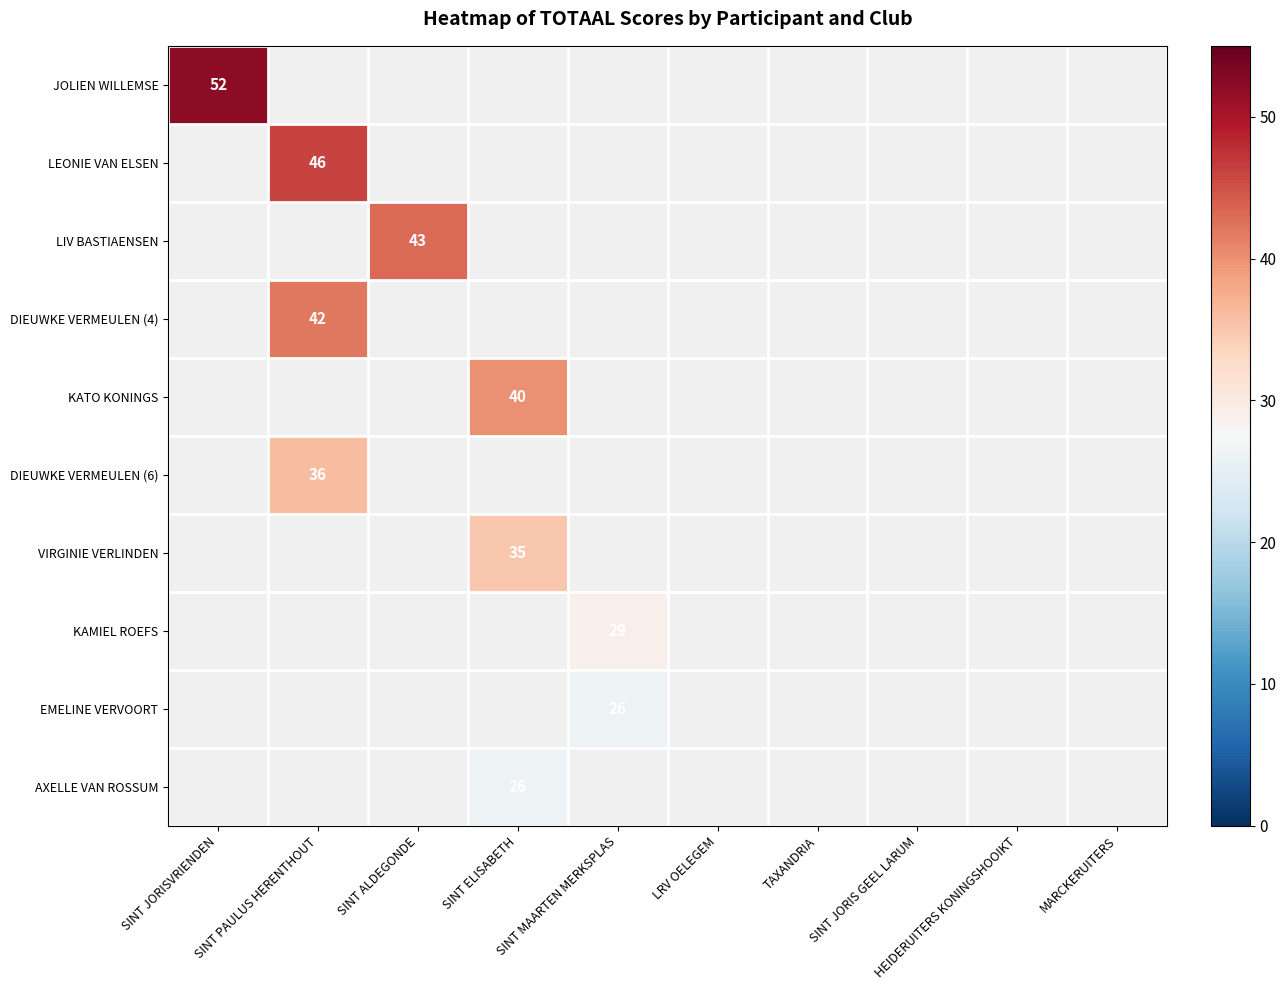

How many series are shown in this chart?

10